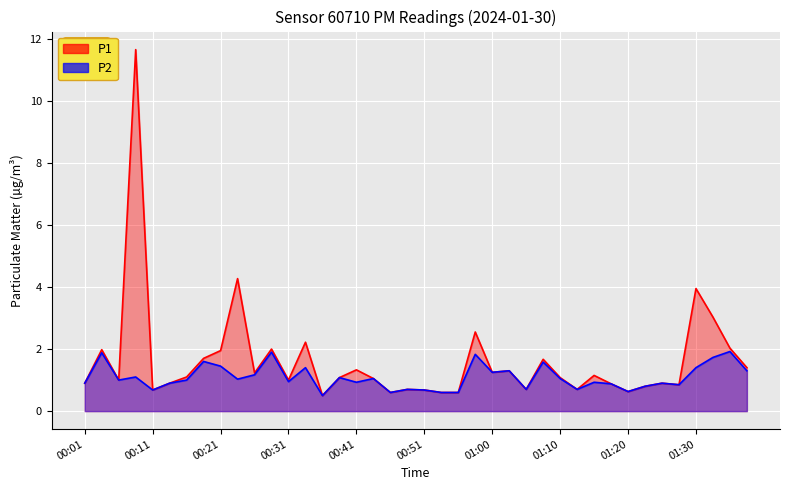

Reading left to right, transcribe all the data shown in this chart.

P1: 00:01=0.9	00:04=2.0	00:06=1.0	00:09=11.7	00:11=0.7	00:14=0.9	00:16=1.1	00:19=1.7	00:21=1.9	00:24=4.3	00:26=1.2	00:28=2.0	00:31=1.0	00:33=2.2	00:36=0.5	00:38=1.1	00:41=1.3	00:43=1.1	00:46=0.6	00:48=0.7	00:51=0.7	00:53=0.6	00:56=0.6	00:58=2.5	01:00=1.2	01:03=1.3	01:05=0.7	01:08=1.7	01:10=1.1	01:13=0.7	01:15=1.1	01:18=0.9	01:20=0.6	01:22=0.8	01:25=0.9	01:27=0.8	01:30=4.0	01:32=3.0	01:35=2.0	01:37=1.4
P2: 00:01=0.9	00:04=1.9	00:06=1.0	00:09=1.1	00:11=0.7	00:14=0.9	00:16=1.0	00:19=1.6	00:21=1.4	00:24=1.0	00:26=1.2	00:28=1.9	00:31=0.9	00:33=1.4	00:36=0.5	00:38=1.1	00:41=0.9	00:43=1.1	00:46=0.6	00:48=0.7	00:51=0.7	00:53=0.6	00:56=0.6	00:58=1.8	01:00=1.2	01:03=1.3	01:05=0.7	01:08=1.6	01:10=1.1	01:13=0.7	01:15=0.9	01:18=0.9	01:20=0.6	01:22=0.8	01:25=0.9	01:27=0.8	01:30=1.4	01:32=1.7	01:35=1.9	01:37=1.3